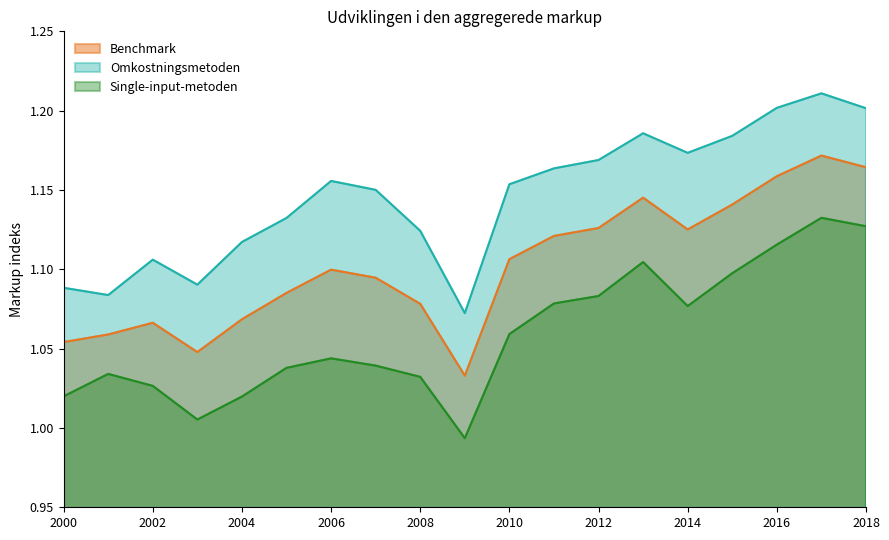

How many lines are shown in the chart?

3